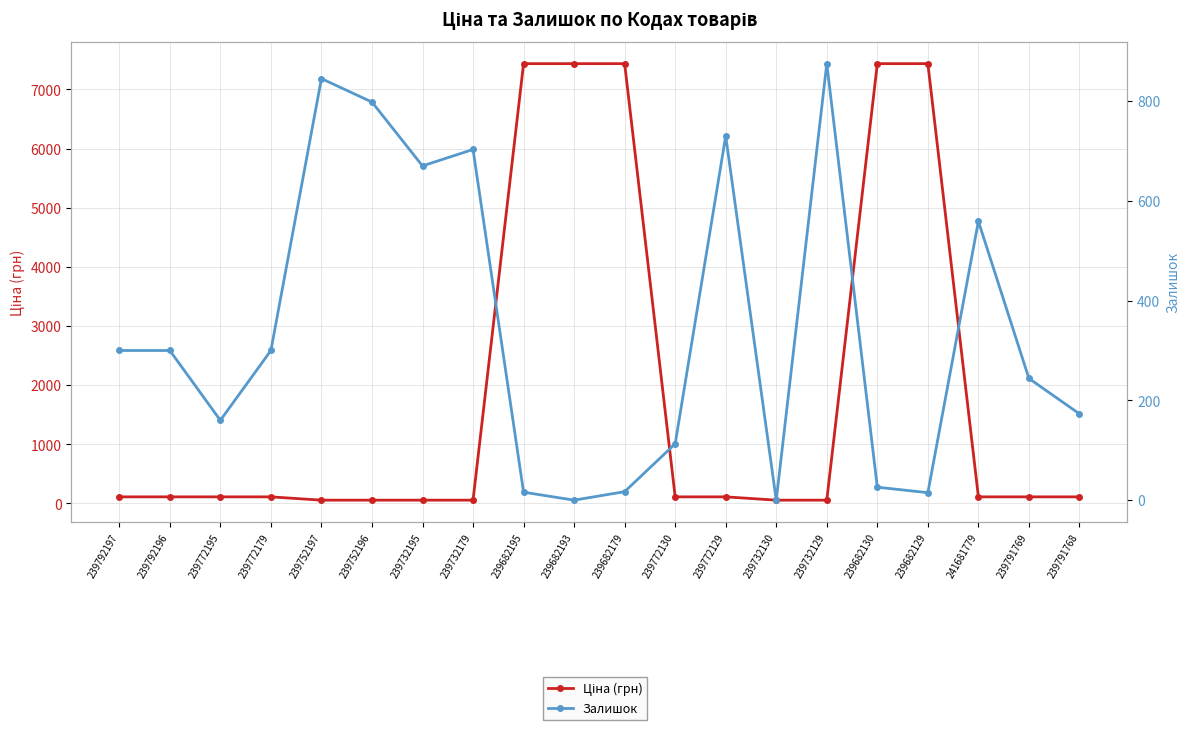

List the series in order of their overall mean, highest first.

Ціна (грн), Залишок